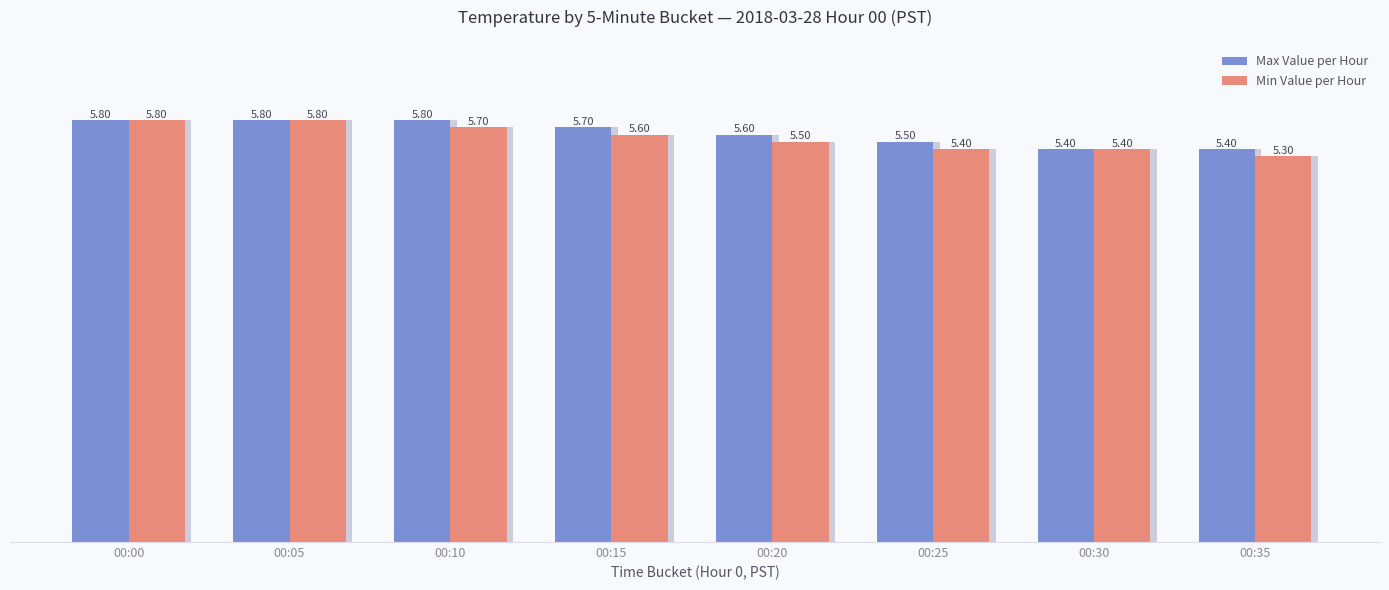

What is the difference between the Min Value per Hour values at 00:05 and 00:20?

0.3